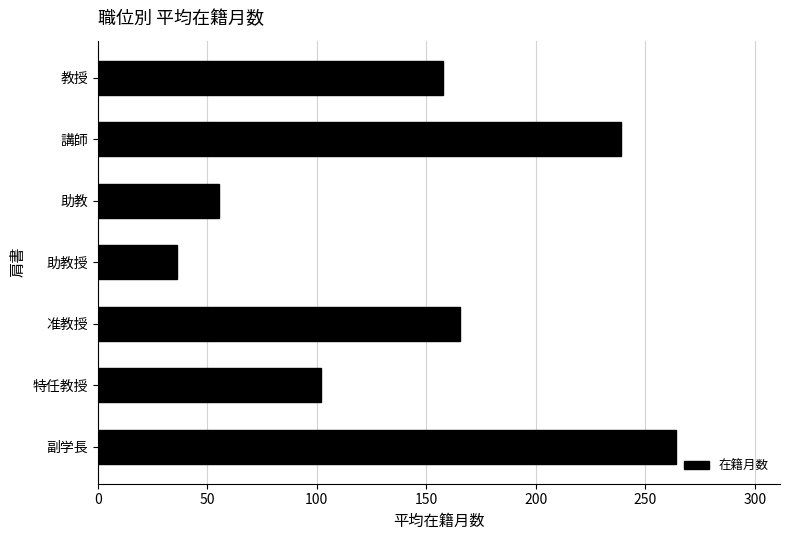

Does the chart contain stacked bars?

No